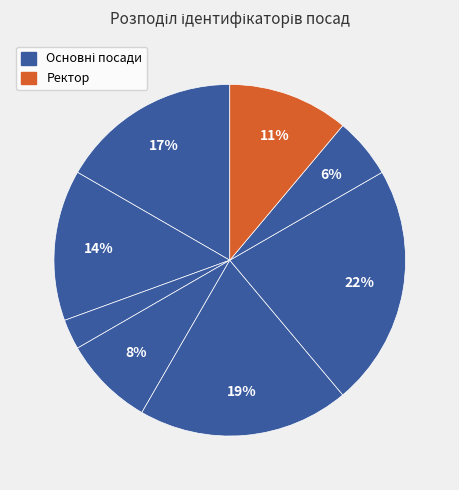

How many segments does this pie chart have?

8